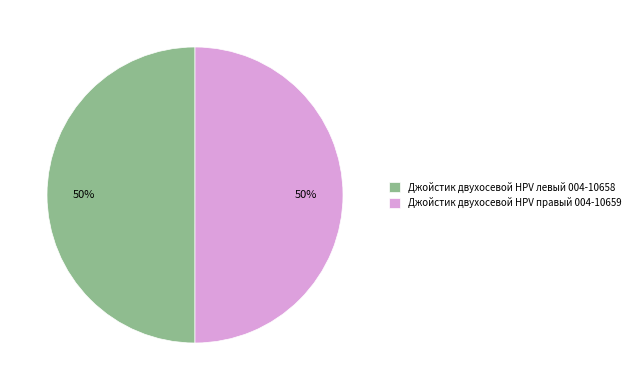

To the nearest percent, what is the combined percentage of Джойстик двухосевой HPV правый 004-10659 and Джойстик двухосевой HPV левый 004-10658?

100%